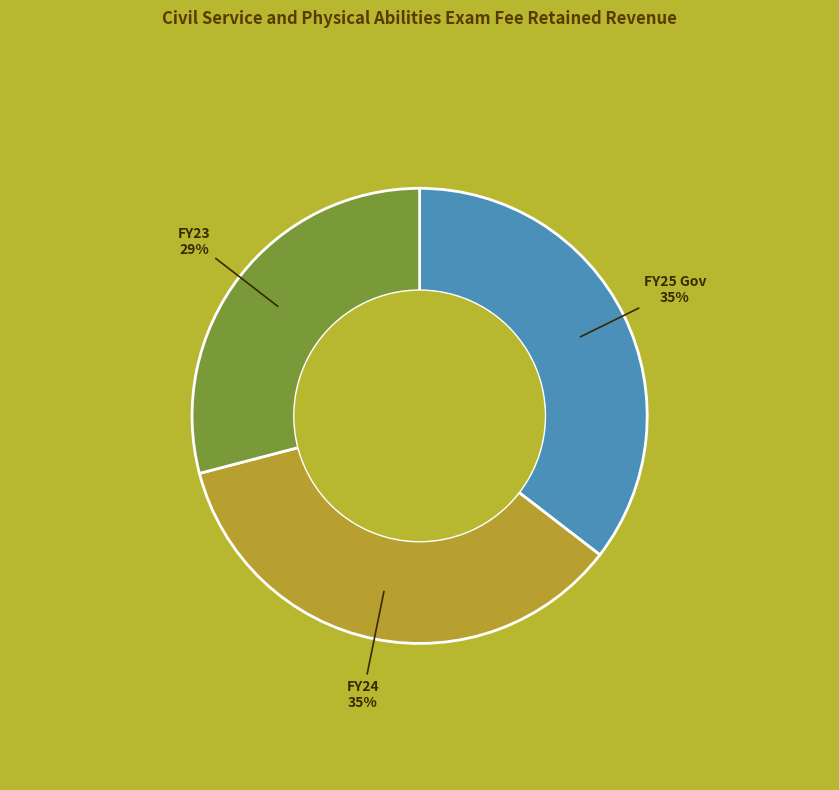

Which category has the smallest portion of the pie?

FY23